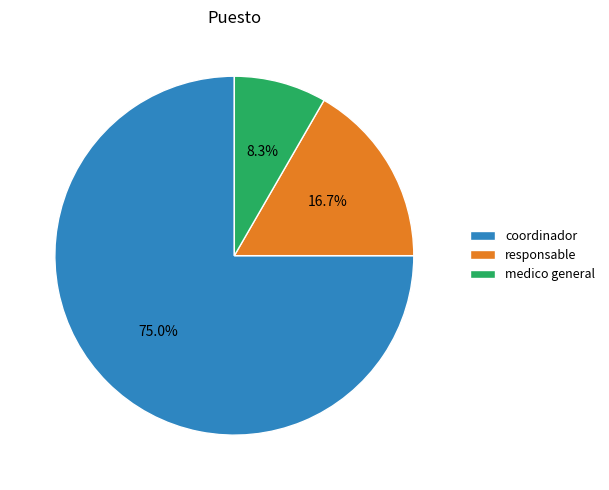

Does any single category account for the majority?

Yes